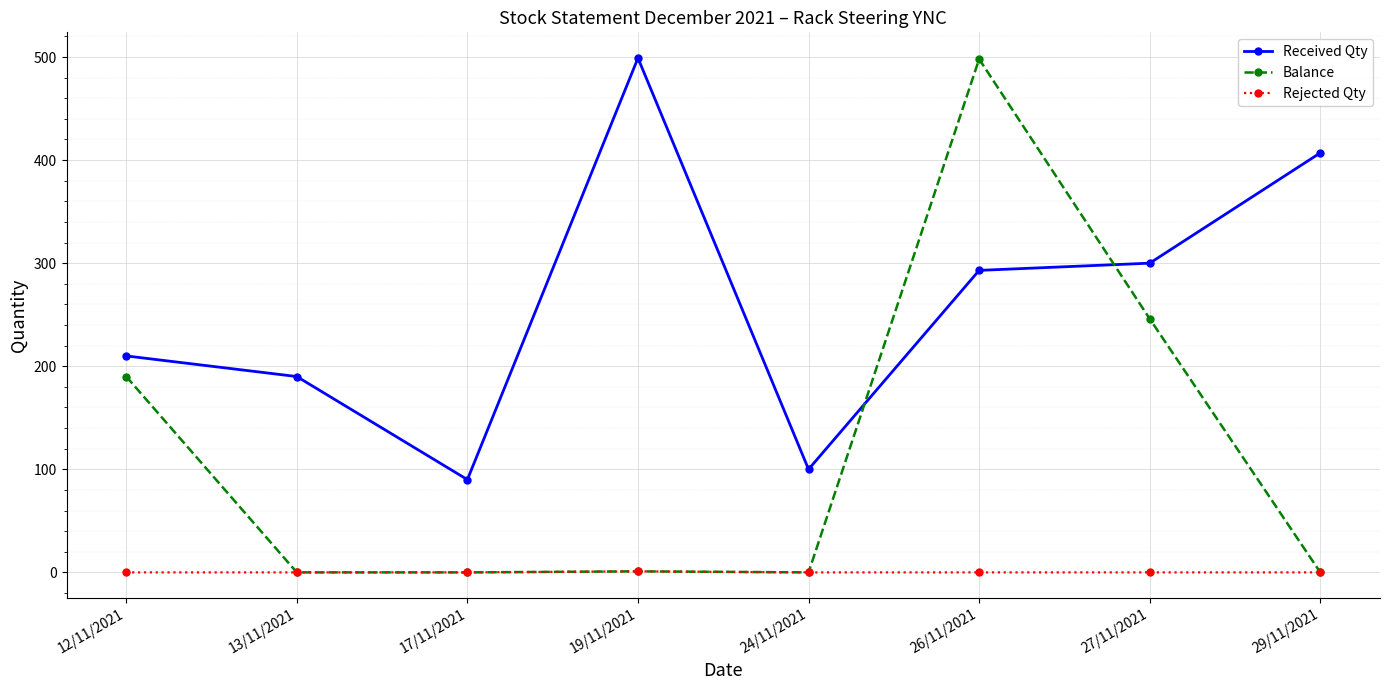

True or false: Received Qty and Rejected Qty intersect in this chart.

False